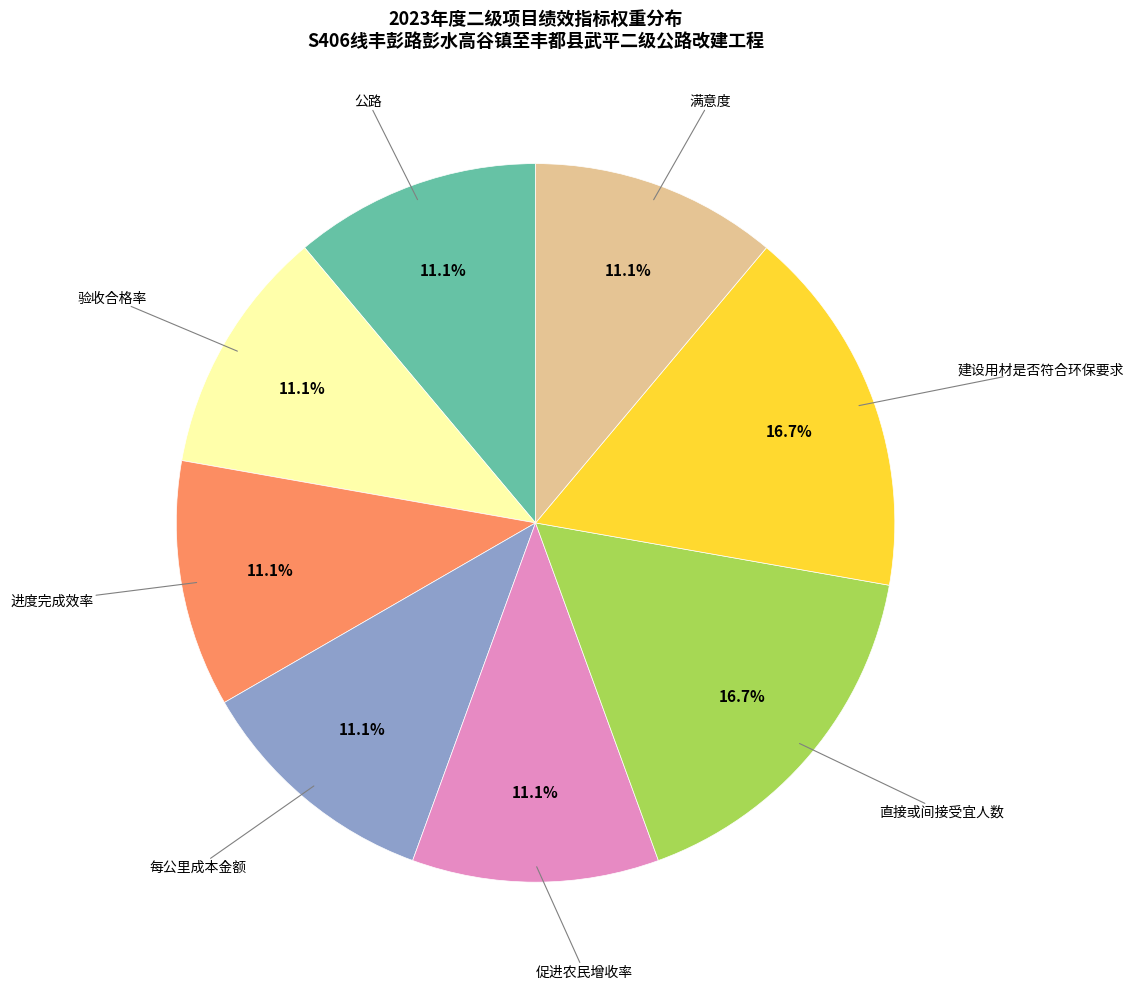

Does any single category account for the majority?

No